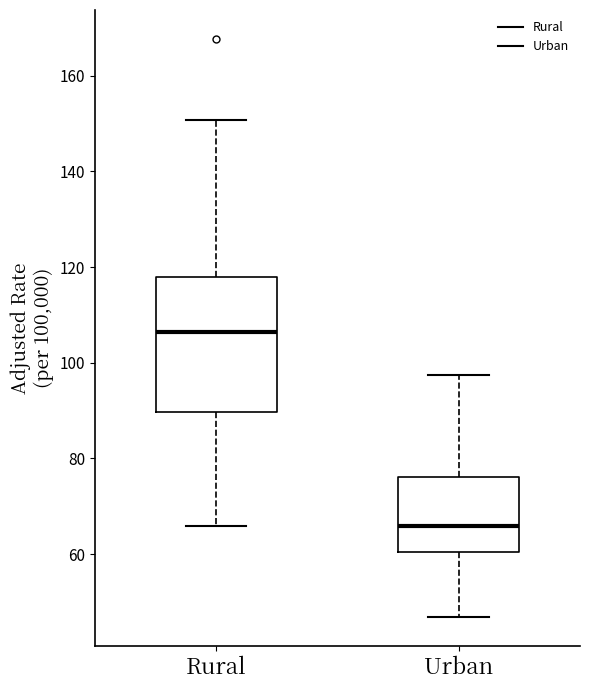

Which box is the tallest, from its lower edge to its upper edge?

Rural